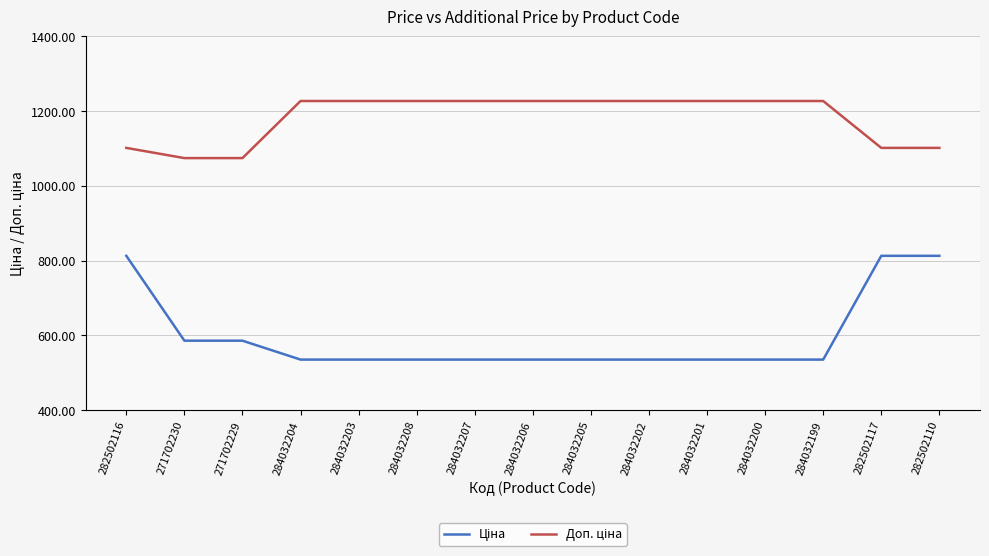

What is the total value across all series at 271702230?

1660.4